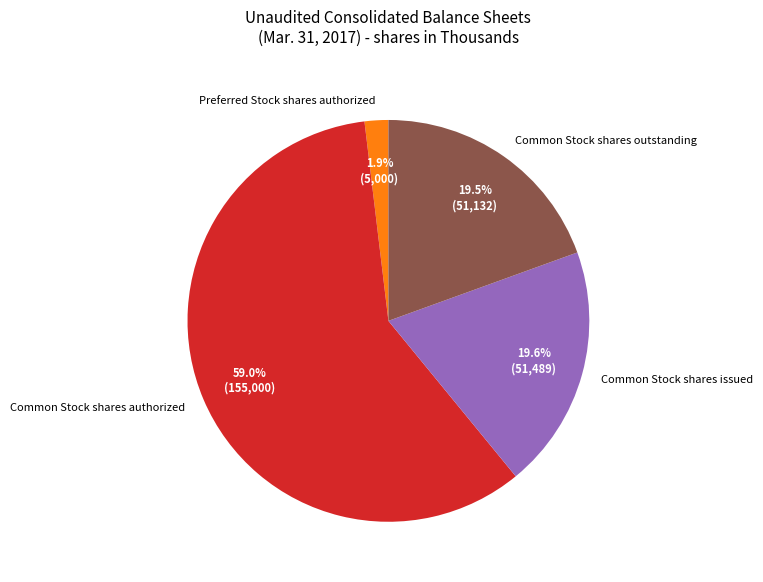

How many slices are in this pie chart?

4